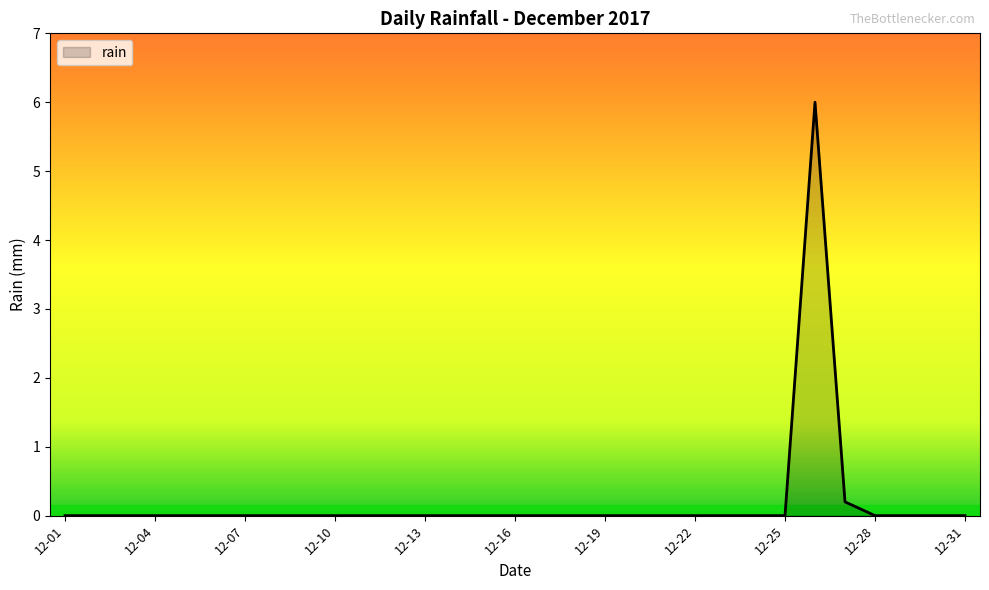

What is the greatest value displayed?

6.0